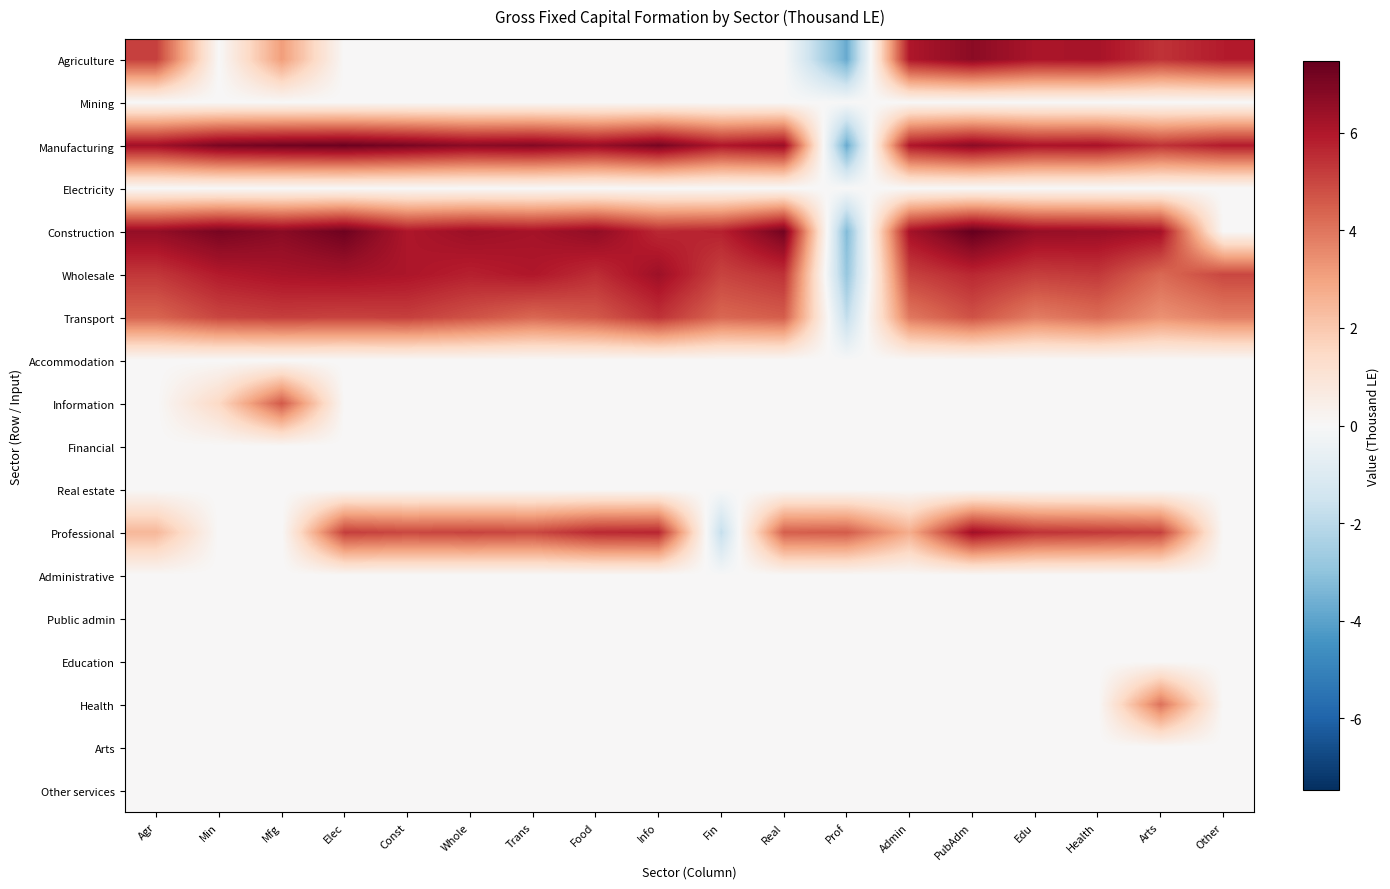

Reading right to left, list all the values displayed in this chart.

Agriculture: Other=5.9	Arts=5.4	Health=6.2	Edu=6.1	PubAdm=6.7	Admin=6.0	Prof=-3.8	Real=0.0	Fin=0.0	Info=0.0	Food=0.0	Trans=0.0	Whole=0.0	Const=0.0	Elec=0.0	Mfg=3.1	Min=0.0	Agr=5.1
Mining: Other=0.0	Arts=0.0	Health=0.0	Edu=0.0	PubAdm=0.0	Admin=0.0	Prof=0.0	Real=0.0	Fin=0.0	Info=0.0	Food=0.0	Trans=0.0	Whole=0.0	Const=0.0	Elec=0.0	Mfg=0.0	Min=0.0	Agr=0.0
Manufacturing: Other=5.9	Arts=5.4	Health=6.2	Edu=6.1	PubAdm=6.7	Admin=6.0	Prof=-3.8	Real=6.4	Fin=6.0	Info=7.1	Food=6.5	Trans=6.9	Whole=6.7	Const=7.1	Elec=7.3	Mfg=7.2	Min=7.0	Agr=6.3
Electricity: Other=0.0	Arts=0.0	Health=0.0	Edu=0.0	PubAdm=0.0	Admin=0.0	Prof=0.0	Real=0.0	Fin=0.0	Info=0.0	Food=0.0	Trans=0.0	Whole=0.0	Const=0.0	Elec=0.0	Mfg=0.0	Min=0.0	Agr=0.0
Construction: Other=0.0	Arts=6.2	Health=6.5	Edu=6.5	PubAdm=7.5	Admin=6.2	Prof=-3.3	Real=7.2	Fin=5.8	Info=5.6	Food=6.6	Trans=6.2	Whole=6.4	Const=6.0	Elec=7.3	Mfg=6.7	Min=7.1	Agr=6.6
Wholesale: Other=5.0	Arts=4.3	Health=5.3	Edu=5.1	PubAdm=5.6	Admin=5.1	Prof=-2.9	Real=5.4	Fin=5.0	Info=6.3	Food=5.5	Trans=6.0	Whole=5.8	Const=6.1	Elec=6.2	Mfg=6.1	Min=5.9	Agr=5.3
Transport: Other=3.8	Arts=3.4	Health=4.2	Edu=3.8	PubAdm=4.8	Admin=3.9	Prof=-1.8	Real=4.5	Fin=4.3	Info=5.4	Food=4.6	Trans=4.3	Whole=4.7	Const=5.1	Elec=5.1	Mfg=5.2	Min=5.0	Agr=4.4
Accommodation: Other=0.0	Arts=0.0	Health=0.0	Edu=0.0	PubAdm=0.0	Admin=0.0	Prof=0.0	Real=0.0	Fin=0.0	Info=0.0	Food=0.0	Trans=0.0	Whole=0.0	Const=0.0	Elec=0.0	Mfg=0.0	Min=0.0	Agr=0.0
Information: Other=0.0	Arts=0.0	Health=0.0	Edu=0.0	PubAdm=0.0	Admin=0.0	Prof=0.0	Real=0.0	Fin=0.0	Info=0.0	Food=0.0	Trans=0.0	Whole=0.0	Const=0.0	Elec=0.0	Mfg=4.6	Min=1.5	Agr=0.0
Financial: Other=0.0	Arts=0.0	Health=0.0	Edu=0.0	PubAdm=0.0	Admin=0.0	Prof=0.0	Real=0.0	Fin=0.0	Info=0.0	Food=0.0	Trans=0.0	Whole=0.0	Const=0.0	Elec=0.0	Mfg=0.0	Min=0.0	Agr=0.0
Real estate: Other=0.0	Arts=0.0	Health=0.0	Edu=0.0	PubAdm=0.0	Admin=0.0	Prof=0.0	Real=0.0	Fin=0.0	Info=0.0	Food=0.0	Trans=0.0	Whole=0.0	Const=0.0	Elec=0.0	Mfg=0.0	Min=0.0	Agr=0.0
Professional: Other=0.0	Arts=5.1	Health=5.3	Edu=5.4	PubAdm=6.3	Admin=2.7	Prof=4.6	Real=4.5	Fin=-1.8	Info=5.7	Food=5.6	Trans=4.9	Whole=5.1	Const=5.0	Elec=5.2	Mfg=0.0	Min=0.0	Agr=2.5
Administrative: Other=0.0	Arts=0.0	Health=0.0	Edu=0.0	PubAdm=0.0	Admin=0.0	Prof=0.0	Real=0.0	Fin=0.0	Info=0.0	Food=0.0	Trans=0.0	Whole=0.0	Const=0.0	Elec=0.0	Mfg=0.0	Min=0.0	Agr=0.0
Public admin: Other=0.0	Arts=0.0	Health=0.0	Edu=0.0	PubAdm=0.0	Admin=0.0	Prof=0.0	Real=0.0	Fin=0.0	Info=0.0	Food=0.0	Trans=0.0	Whole=0.0	Const=0.0	Elec=0.0	Mfg=0.0	Min=0.0	Agr=0.0
Education: Other=0.0	Arts=0.0	Health=0.0	Edu=0.0	PubAdm=0.0	Admin=0.0	Prof=0.0	Real=0.0	Fin=0.0	Info=0.0	Food=0.0	Trans=0.0	Whole=0.0	Const=0.0	Elec=0.0	Mfg=0.0	Min=0.0	Agr=0.0
Health: Other=0.0	Arts=4.1	Health=0.0	Edu=0.0	PubAdm=0.0	Admin=0.0	Prof=0.0	Real=0.0	Fin=0.0	Info=0.0	Food=0.0	Trans=0.0	Whole=0.0	Const=0.0	Elec=0.0	Mfg=0.0	Min=0.0	Agr=0.0
Arts: Other=0.0	Arts=0.0	Health=0.0	Edu=0.0	PubAdm=0.0	Admin=0.0	Prof=0.0	Real=0.0	Fin=0.0	Info=0.0	Food=0.0	Trans=0.0	Whole=0.0	Const=0.0	Elec=0.0	Mfg=0.0	Min=0.0	Agr=0.0
Other services: Other=0.0	Arts=0.0	Health=0.0	Edu=0.0	PubAdm=0.0	Admin=0.0	Prof=0.0	Real=0.0	Fin=0.0	Info=0.0	Food=0.0	Trans=0.0	Whole=0.0	Const=0.0	Elec=0.0	Mfg=0.0	Min=0.0	Agr=0.0